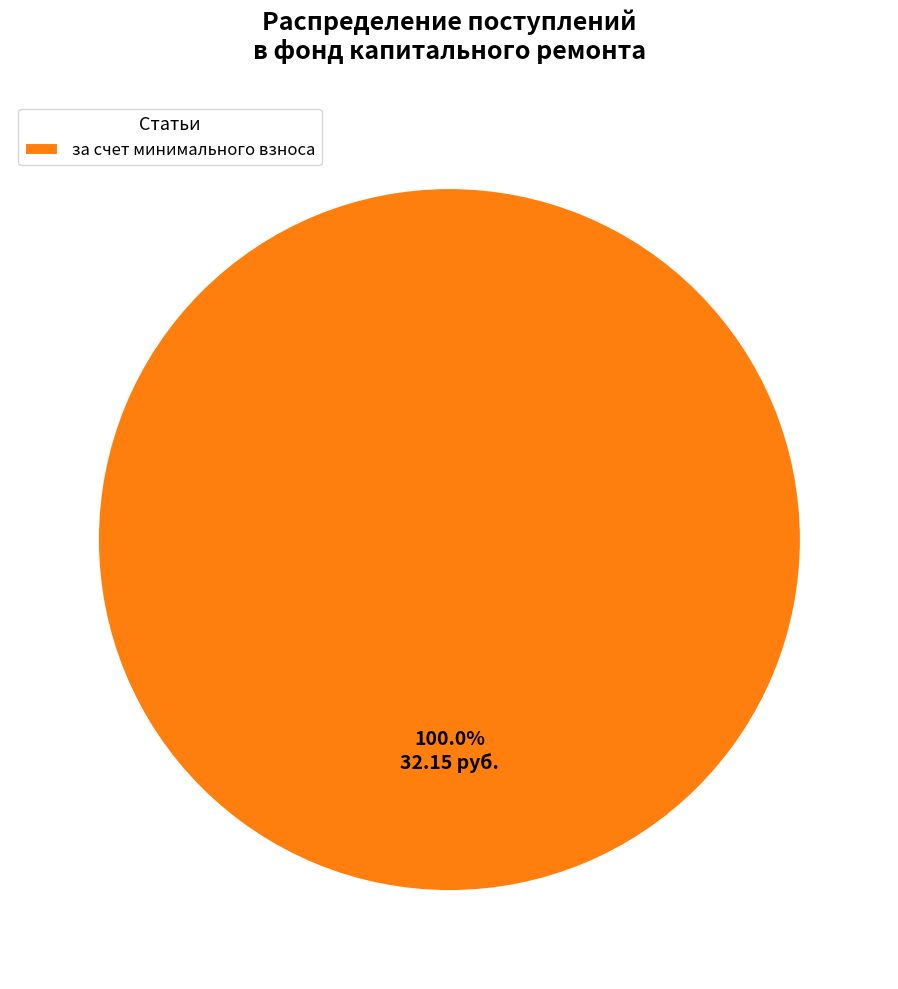

How many segments does this pie chart have?

1